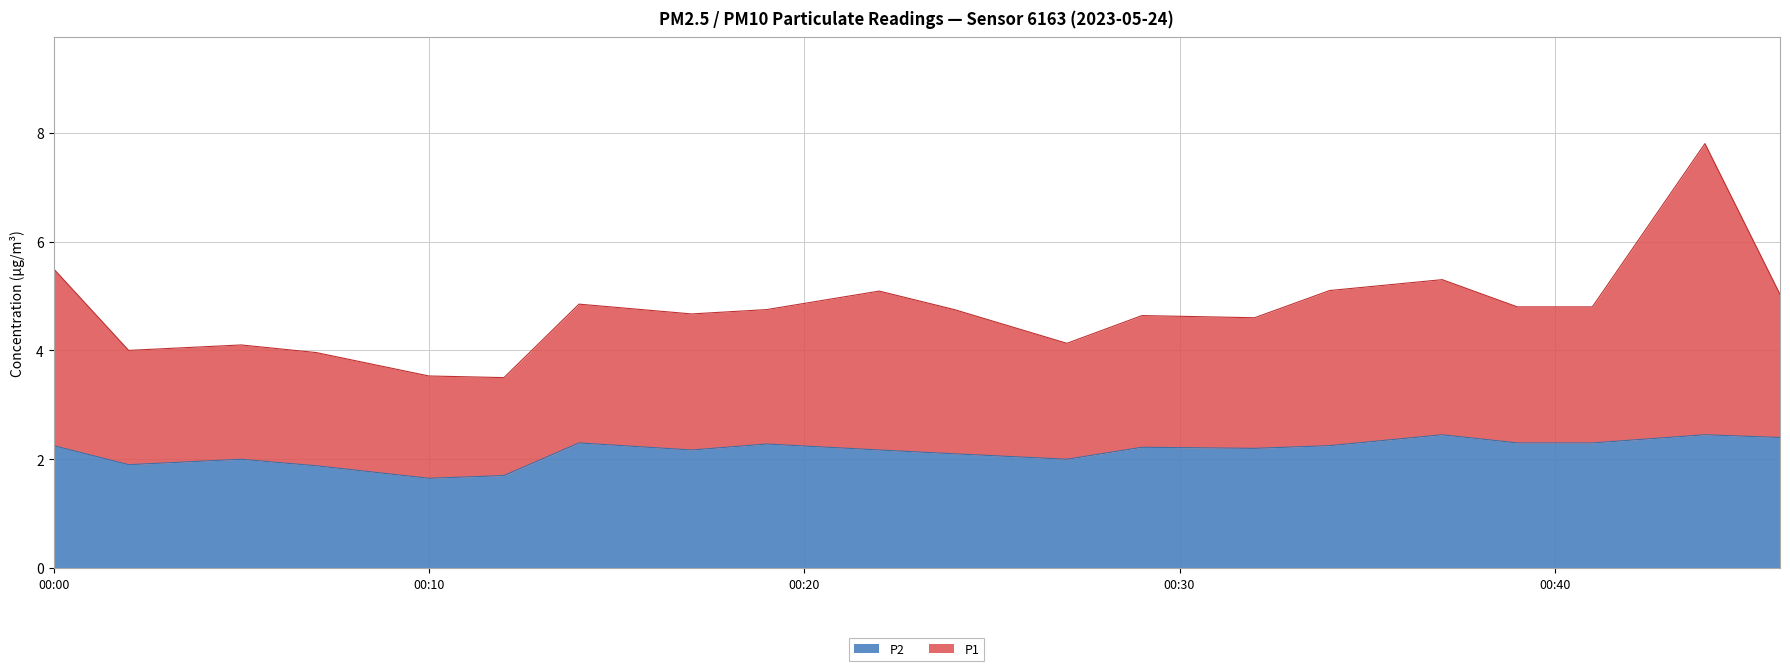

List the series in order of their overall mean, lowest first.

P2, P1